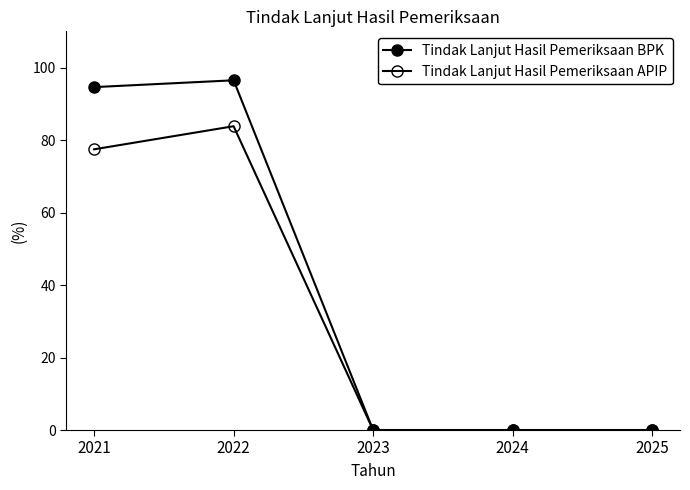

List the labels in order of Tindak Lanjut Hasil Pemeriksaan BPK value, largest first.

2022, 2021, 2023, 2024, 2025